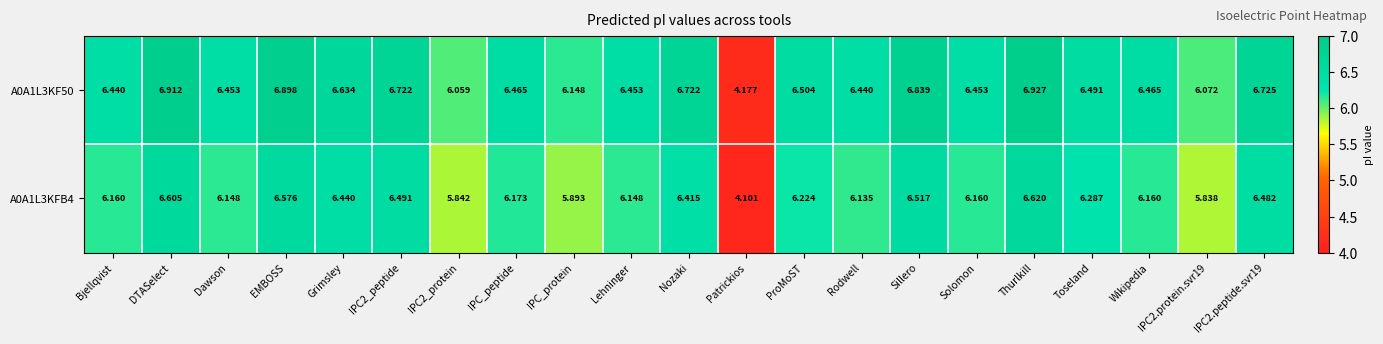

Count the number of categories in the chart.

21